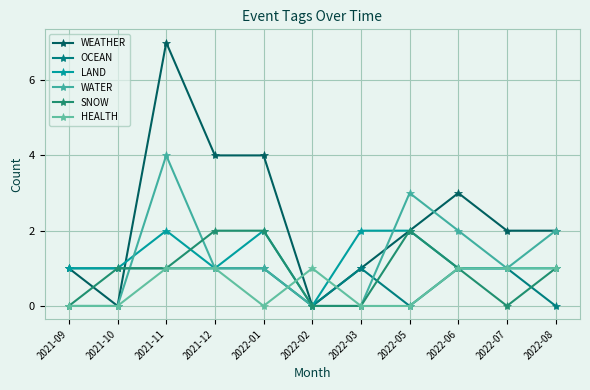

After their last crossing, which series has the higher values: WEATHER or LAND?

WEATHER